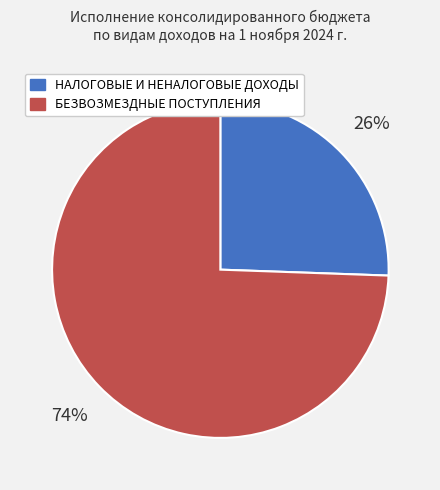

The НАЛОГОВЫЕ И НЕНАЛОГОВЫЕ ДОХОДЫ slice represents 26% of the pie. True or false?

True